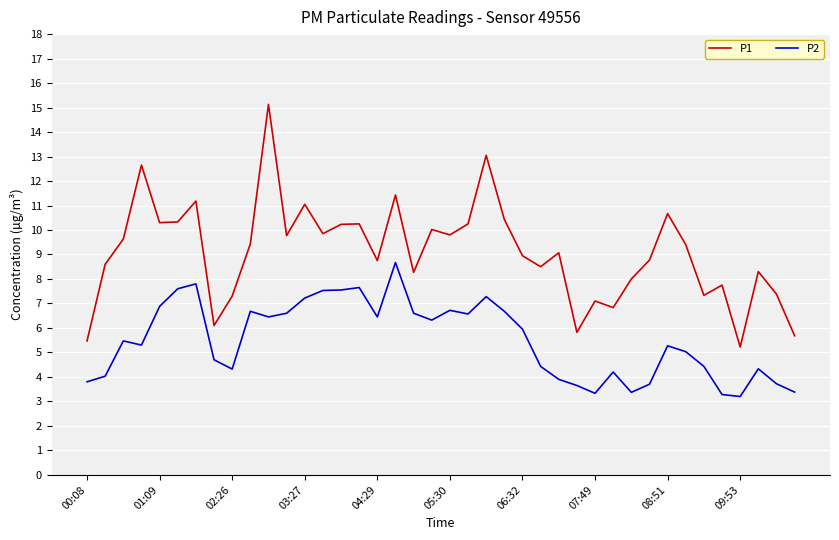

Count the number of categories in the chart.

40